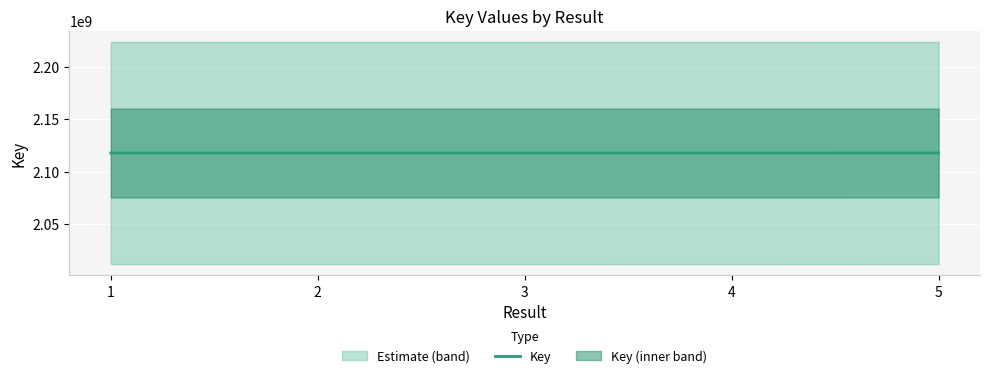

What is the value of the 3rd point from the left?

2117905030